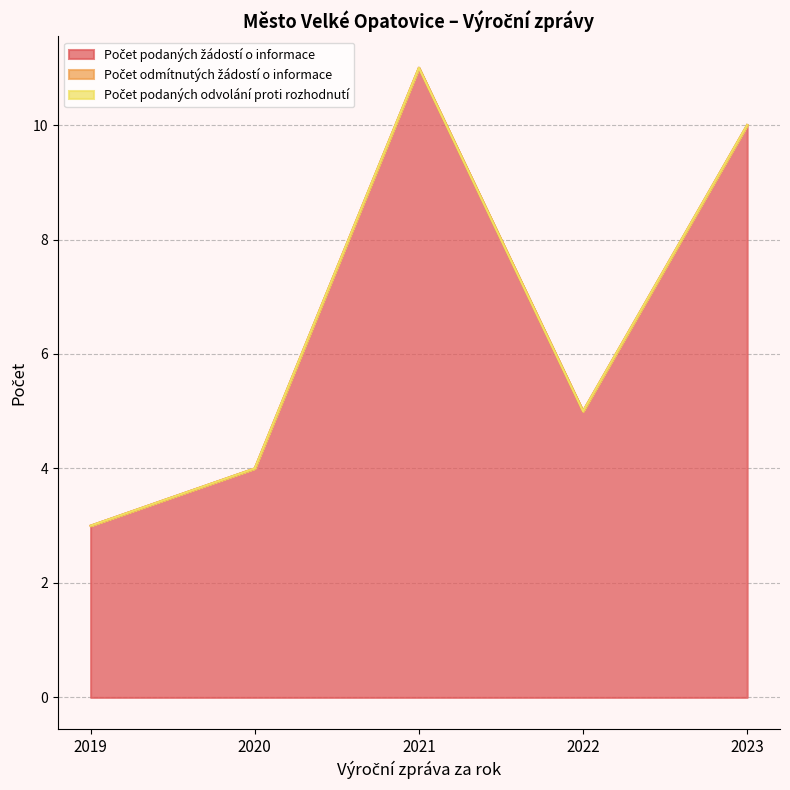

At which label is Počet podaných žádostí o informace closest to 7?

2022